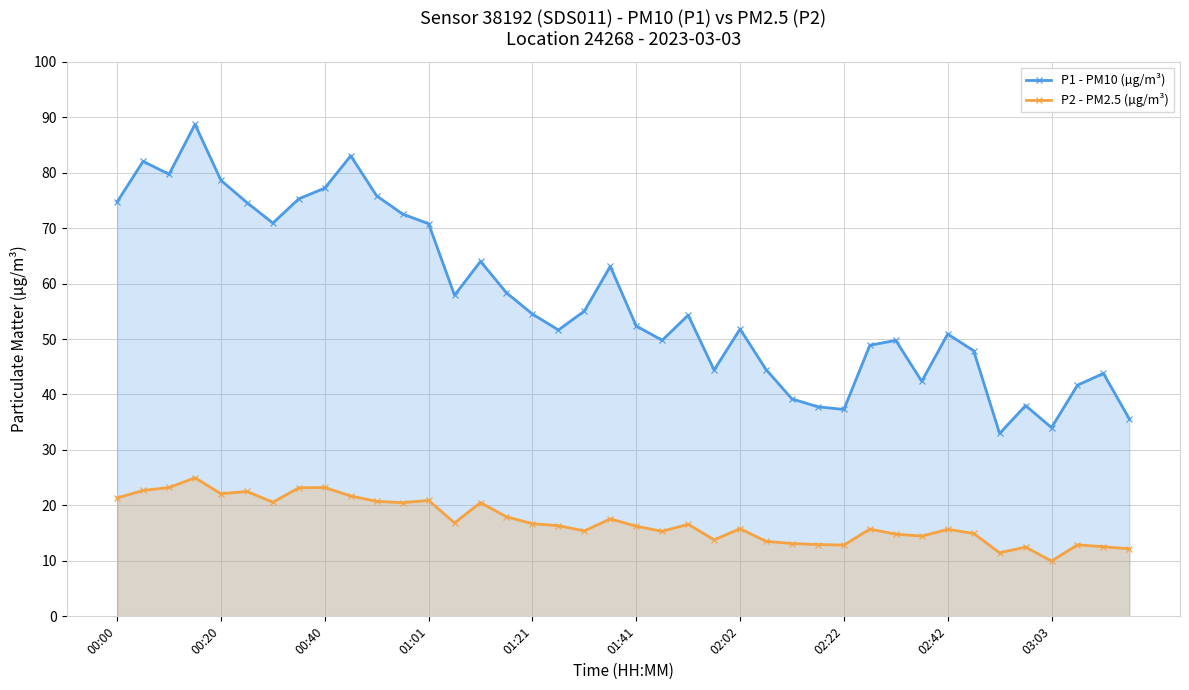

True or false: P1 - PM10 (µg/m³) and P2 - PM2.5 (µg/m³) cross at least once.

False